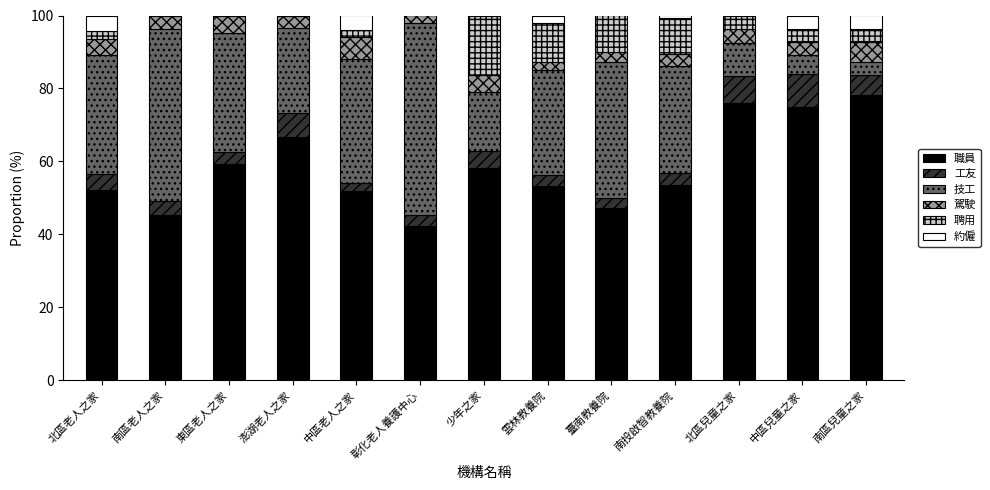

Which category has the highest value in the 職員 series?

南區兒童之家